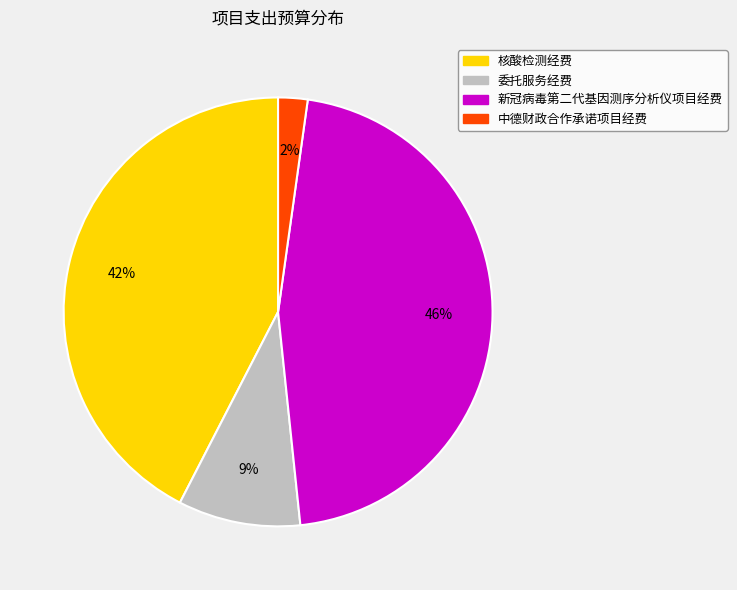

Between 中德财政合作承诺项目经费 and 新冠病毒第二代基因测序分析仪项目经费, which is larger?

新冠病毒第二代基因测序分析仪项目经费